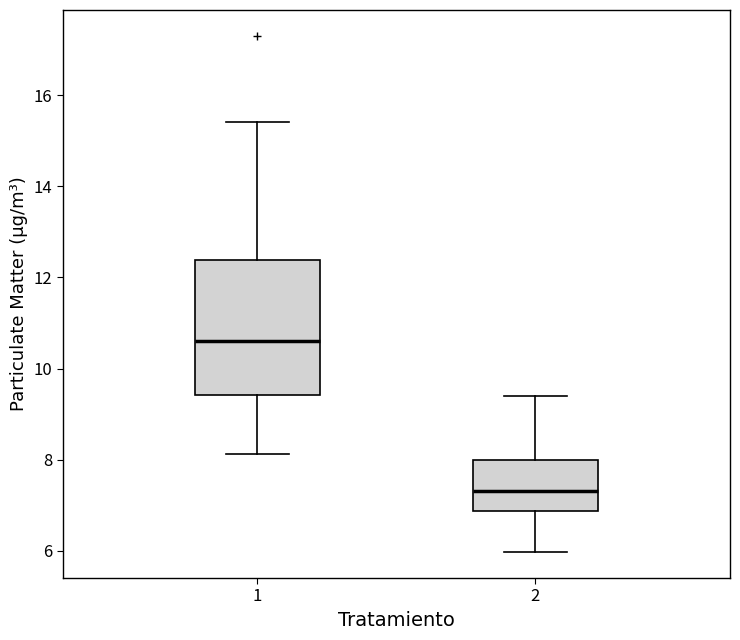

Reading left to right, read every box against the y-axis: the position of its median line, the range the box covers, and the ends of its whiskers. The values are not printed on the chart, so give them approximately, as read against the axis.

1: median 10.6, box 9.4 to 12.4, whiskers 8.2 to 15.4
2: median 7.4, box 6.8 to 8.0, whiskers 6.0 to 9.4